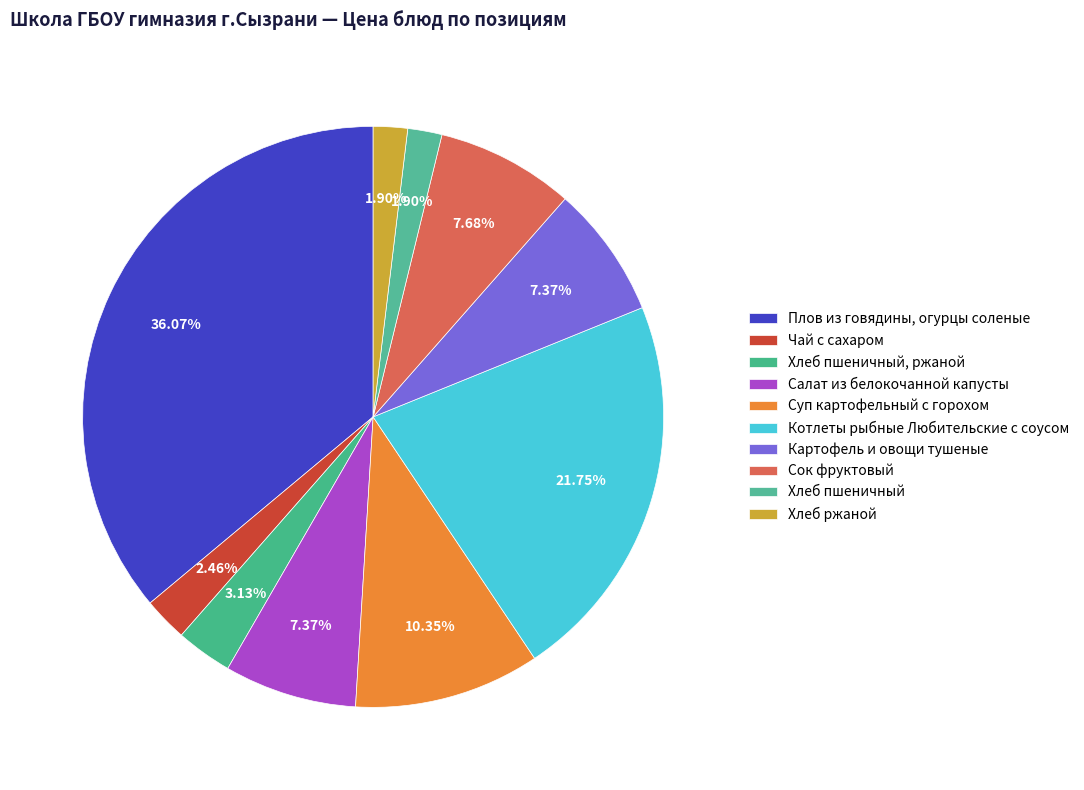

Rank the categories by value from highest to lowest.

Плов из говядины, огурцы соленые, Котлеты рыбные Любительские с соусом, Суп картофельный с горохом, Сок фруктовый, Салат из белокочанной капусты, Картофель и овощи тушеные, Хлеб пшеничный, ржаной, Чай с сахаром, Хлеб пшеничный, Хлеб ржаной